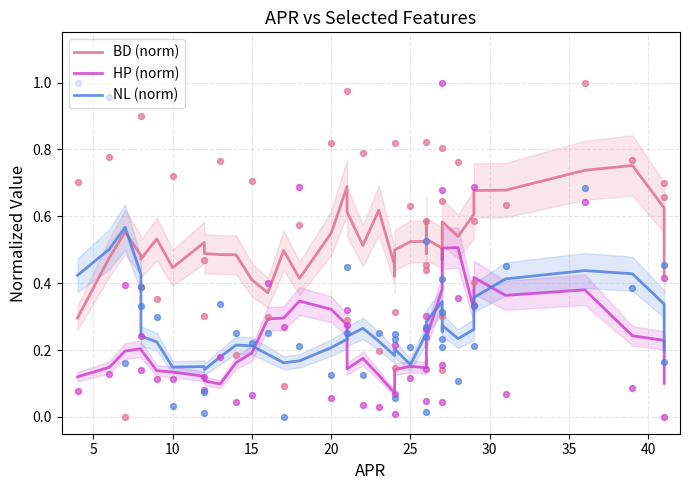

Which series has the widest spread of Y values?

BD (norm)